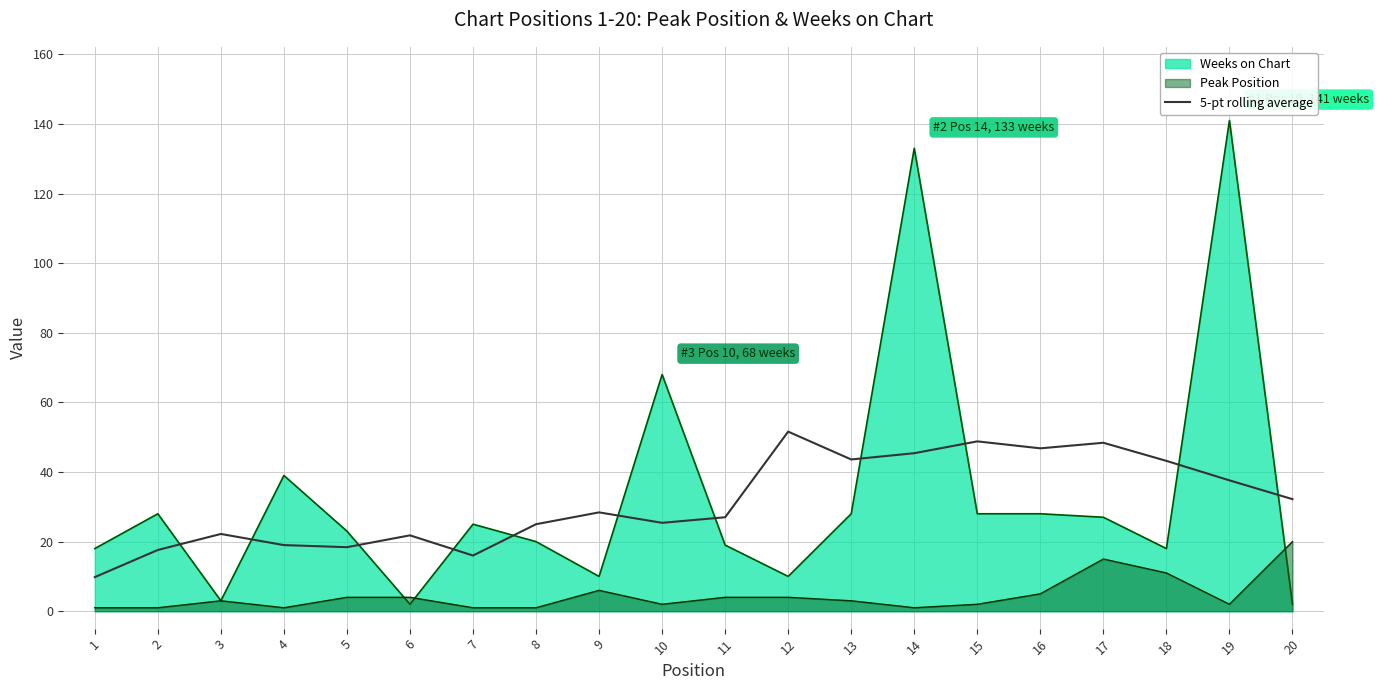

Does the chart display data point markers on the line(s)?

No